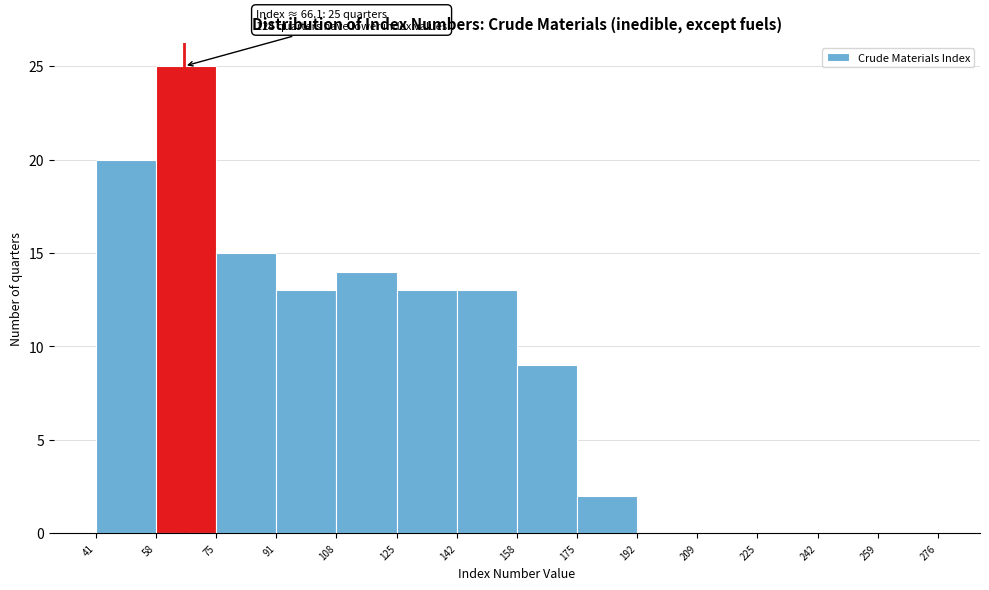

Over which range of the x-axis is the bar tallest?

58 to 75